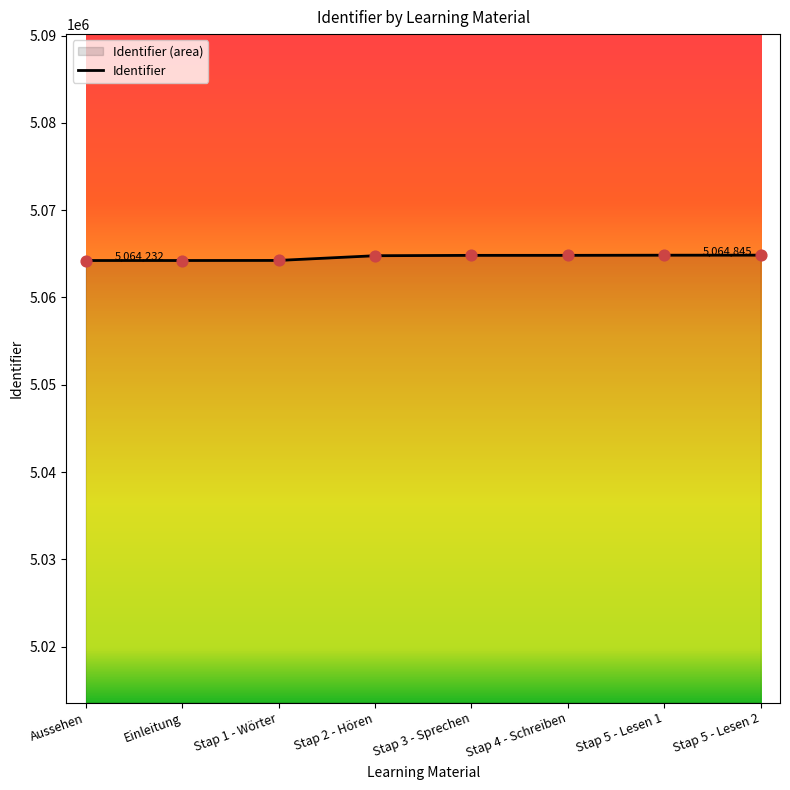

What is the change in value from Stap 4 - Schreiben to Stap 5 - Lesen 1?

+17